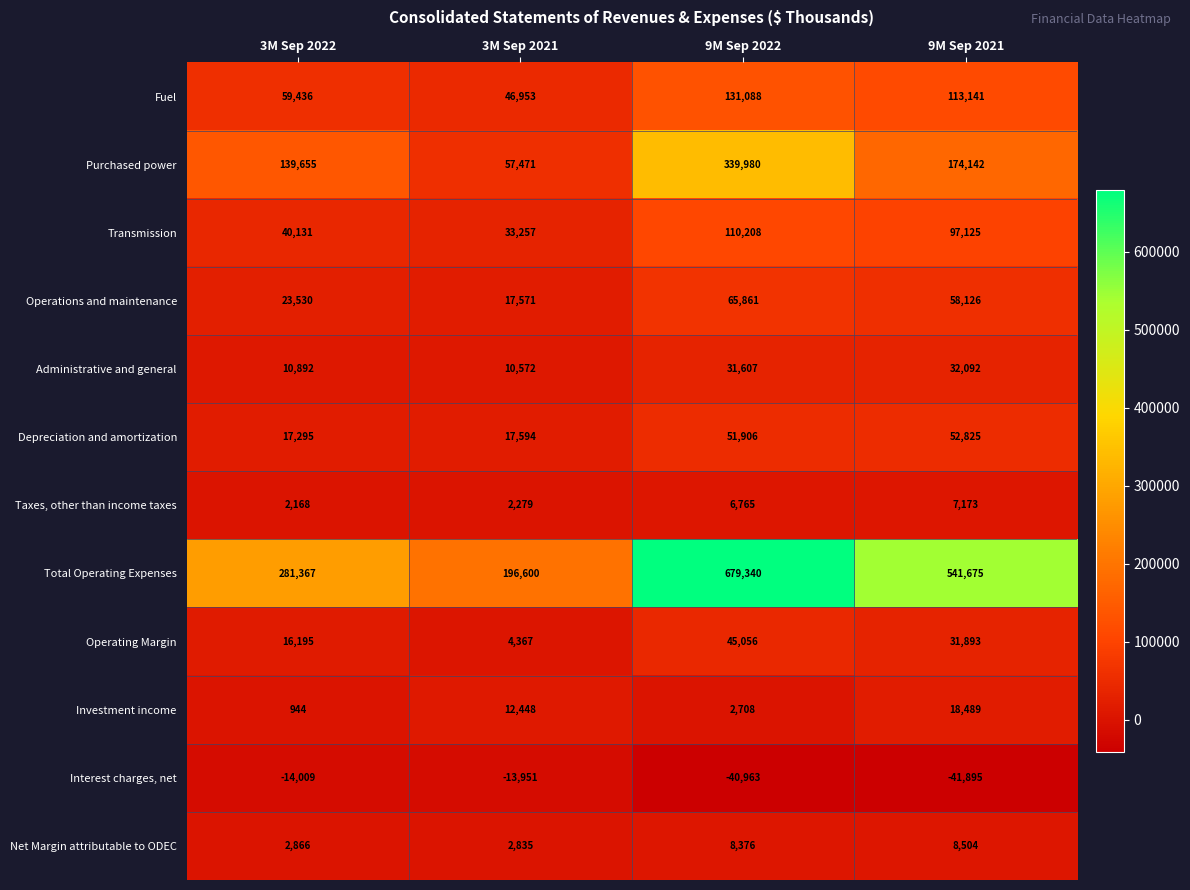

At how many categories does at least one series exceed 430390?

2